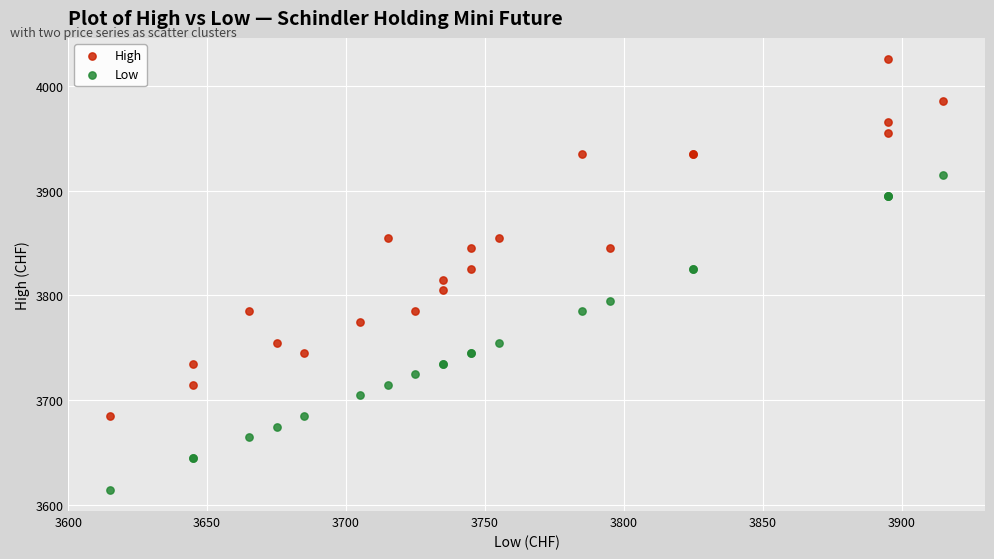

Which series reaches the maximum Y coordinate?

High